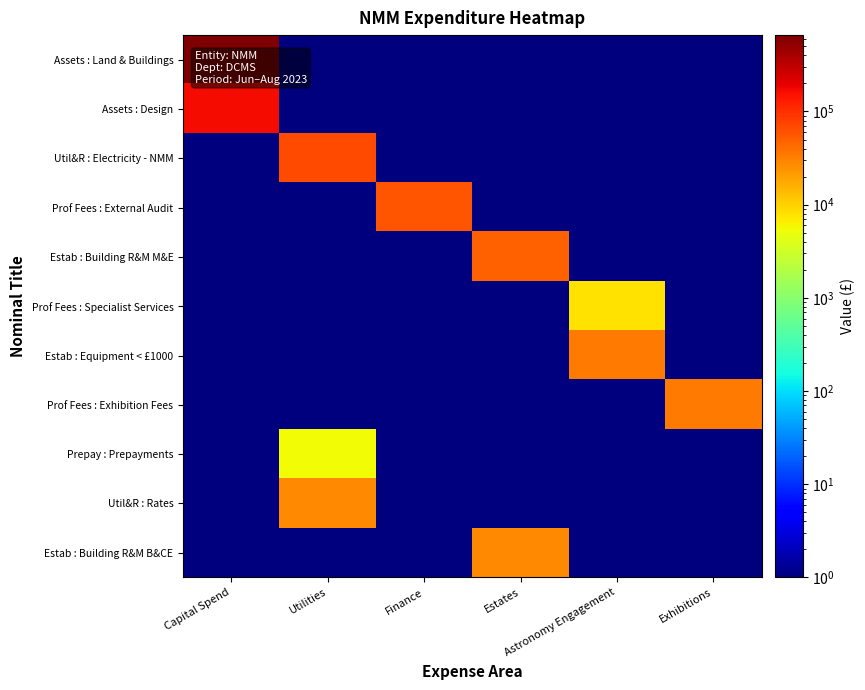

Reading left to right, extract all data points from this chart.

Assets : Land & Buildings: Capital Spend=659946.9	Utilities=1.0	Finance=1.0	Estates=1.0	Astronomy Engagement=1.0	Exhibitions=1.0
Assets : Design: Capital Spend=168733.0	Utilities=1.0	Finance=1.0	Estates=1.0	Astronomy Engagement=1.0	Exhibitions=1.0
Util&R : Electricity - NMM: Capital Spend=1.0	Utilities=66629.6	Finance=1.0	Estates=1.0	Astronomy Engagement=1.0	Exhibitions=1.0
Prof Fees : External Audit: Capital Spend=1.0	Utilities=1.0	Finance=59100.0	Estates=1.0	Astronomy Engagement=1.0	Exhibitions=1.0
Estab : Building R&M M&E: Capital Spend=1.0	Utilities=1.0	Finance=1.0	Estates=48332.6	Astronomy Engagement=1.0	Exhibitions=1.0
Prof Fees : Specialist Services: Capital Spend=1.0	Utilities=1.0	Finance=1.0	Estates=1.0	Astronomy Engagement=8000.0	Exhibitions=1.0
Estab : Equipment < £1000: Capital Spend=1.0	Utilities=1.0	Finance=1.0	Estates=1.0	Astronomy Engagement=33440.0	Exhibitions=1.0
Prof Fees : Exhibition Fees: Capital Spend=1.0	Utilities=1.0	Finance=1.0	Estates=1.0	Astronomy Engagement=1.0	Exhibitions=35000.0
Prepay : Prepayments: Capital Spend=1.0	Utilities=5429.4	Finance=1.0	Estates=1.0	Astronomy Engagement=1.0	Exhibitions=1.0
Util&R : Rates: Capital Spend=1.0	Utilities=27835.6	Finance=1.0	Estates=1.0	Astronomy Engagement=1.0	Exhibitions=1.0
Estab : Building R&M B&CE: Capital Spend=1.0	Utilities=1.0	Finance=1.0	Estates=27407.9	Astronomy Engagement=1.0	Exhibitions=1.0